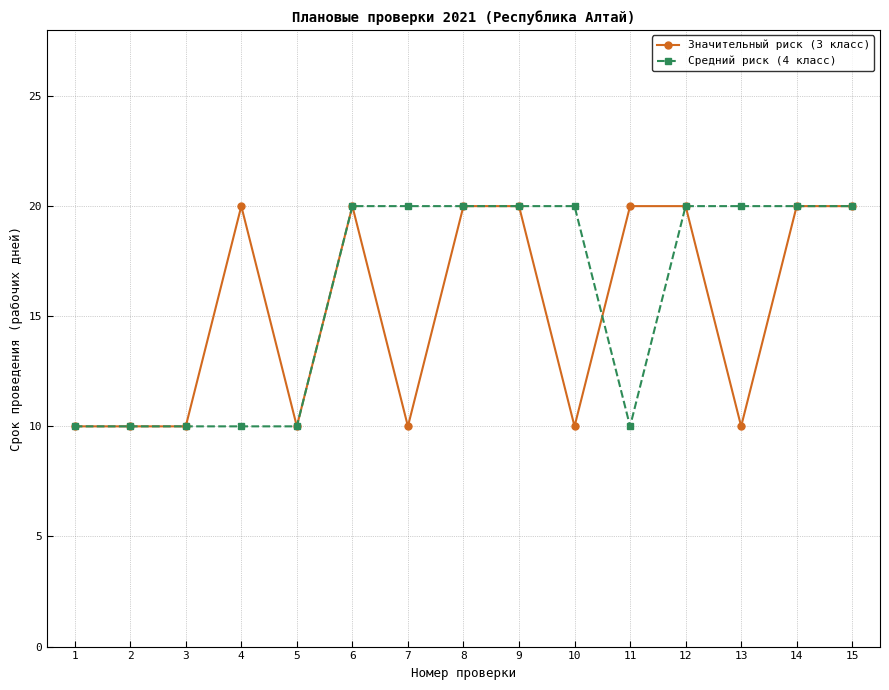

What is the total value across all series at 9?

40